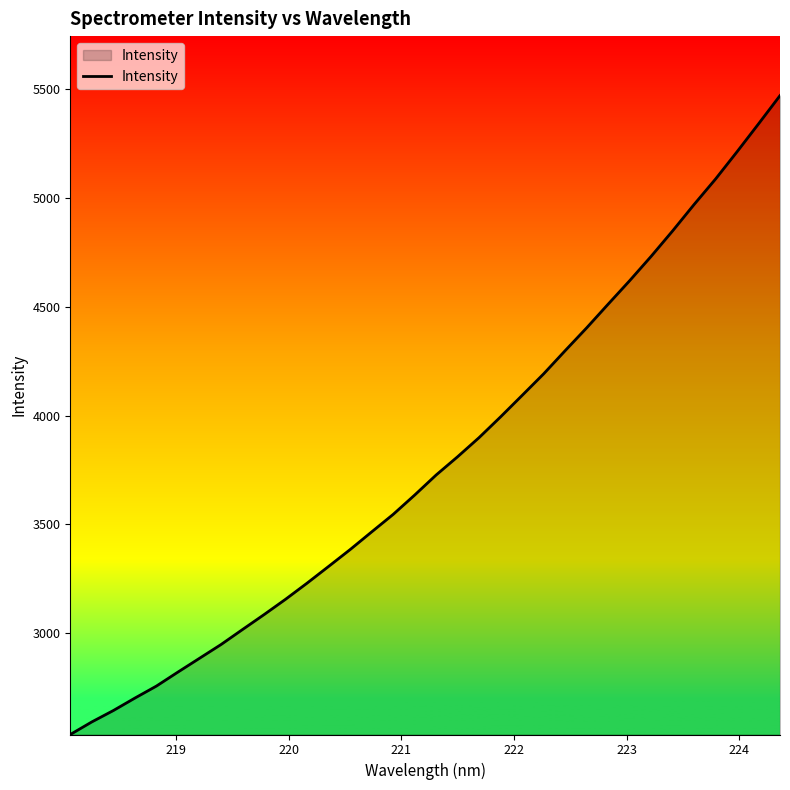

True or false: there are more than 2 points higher than both neighbors.

False